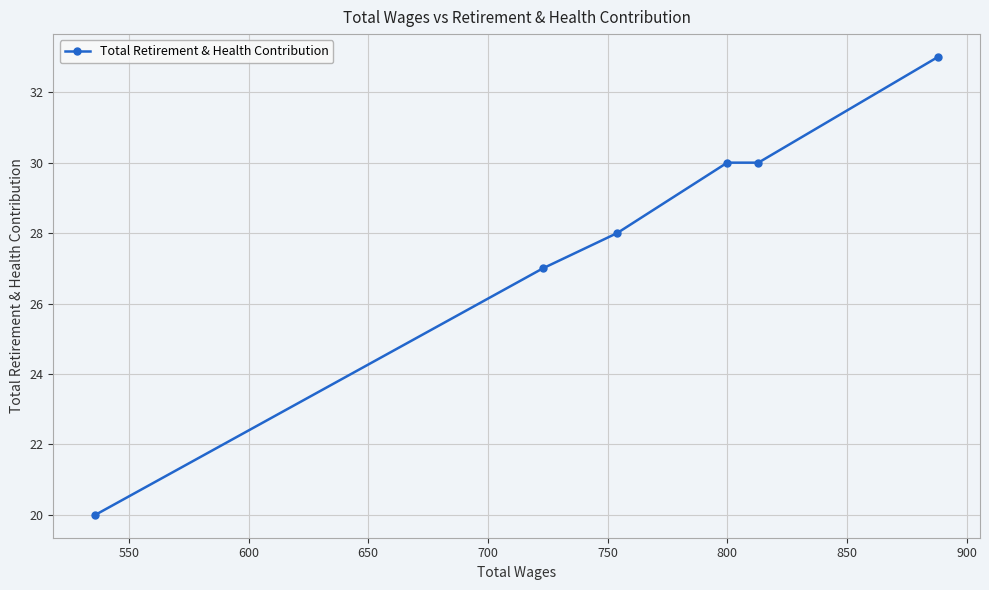

What is the difference between the maximum and minimum values?

13